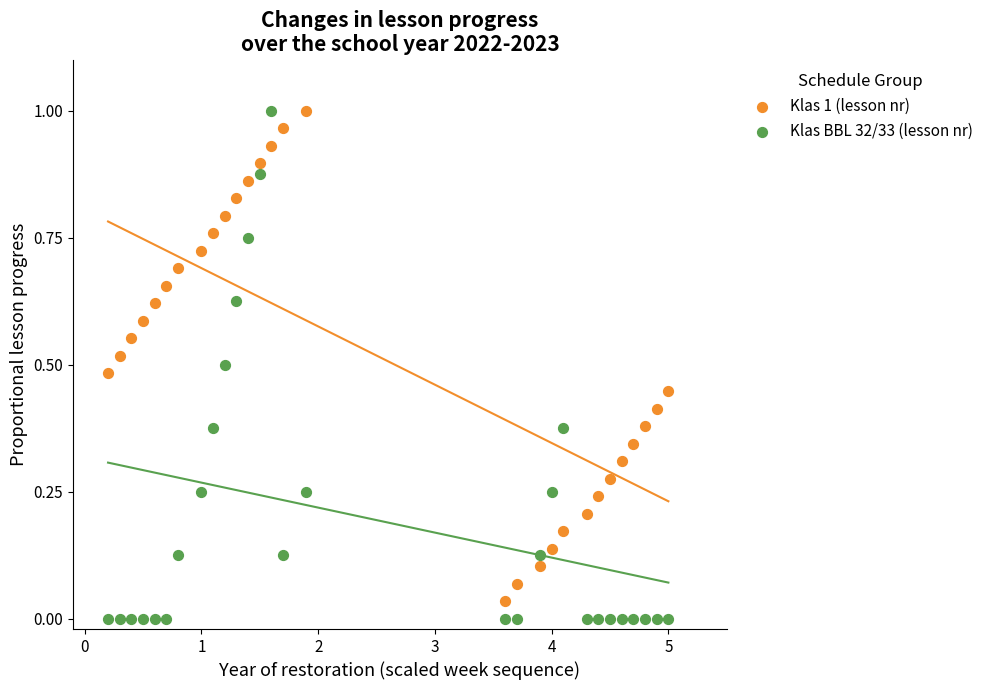

What are all the series names shown in the legend?

Klas 1 (lesson nr), Klas BBL 32/33 (lesson nr)